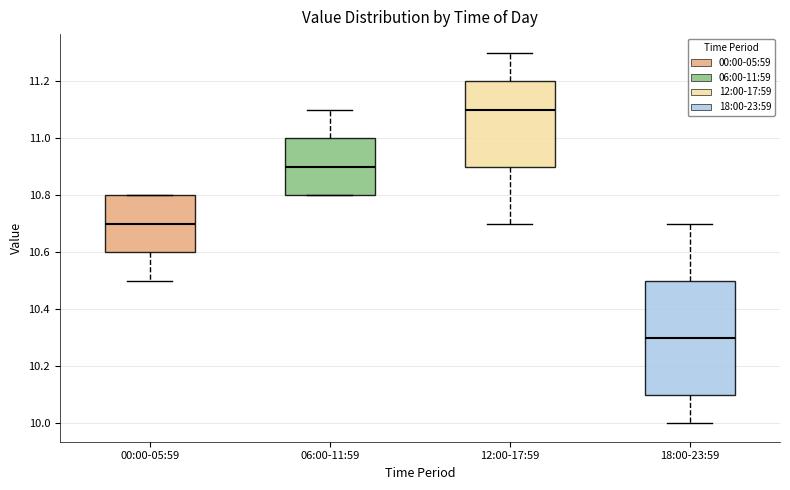

Reading left to right, read every box against the y-axis: the position of its median line, the range the box covers, and the ends of its whiskers. The values are not printed on the chart, so give them approximately, as read against the axis.

00:00-05:59: median 10.7, box 10.6 to 10.8, whiskers 10.5 to 10.8
06:00-11:59: median 10.9, box 10.8 to 11.0, whiskers 10.8 to 11.1
12:00-17:59: median 11.1, box 10.9 to 11.2, whiskers 10.7 to 11.3
18:00-23:59: median 10.3, box 10.1 to 10.5, whiskers 10.0 to 10.7